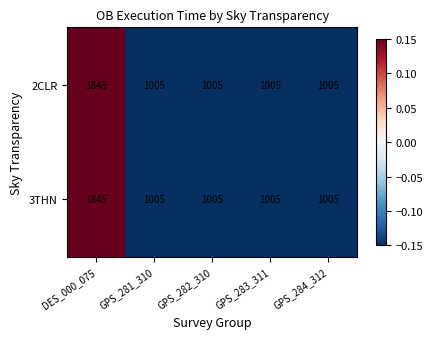

How many data points in 3THN are above 1005?

1